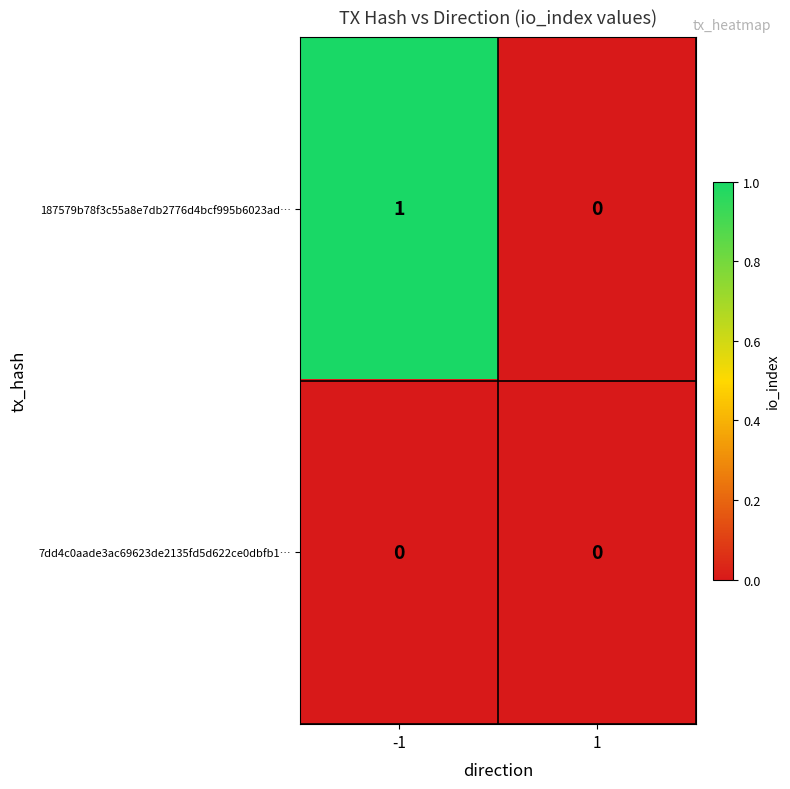

Which category has the highest value across all series?

-1